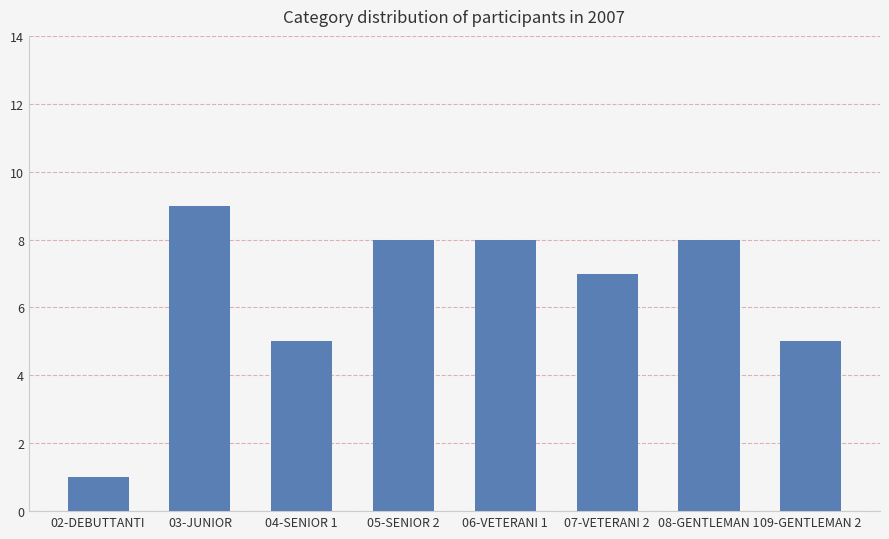

At which label does the data first exceed 8?

03-JUNIOR